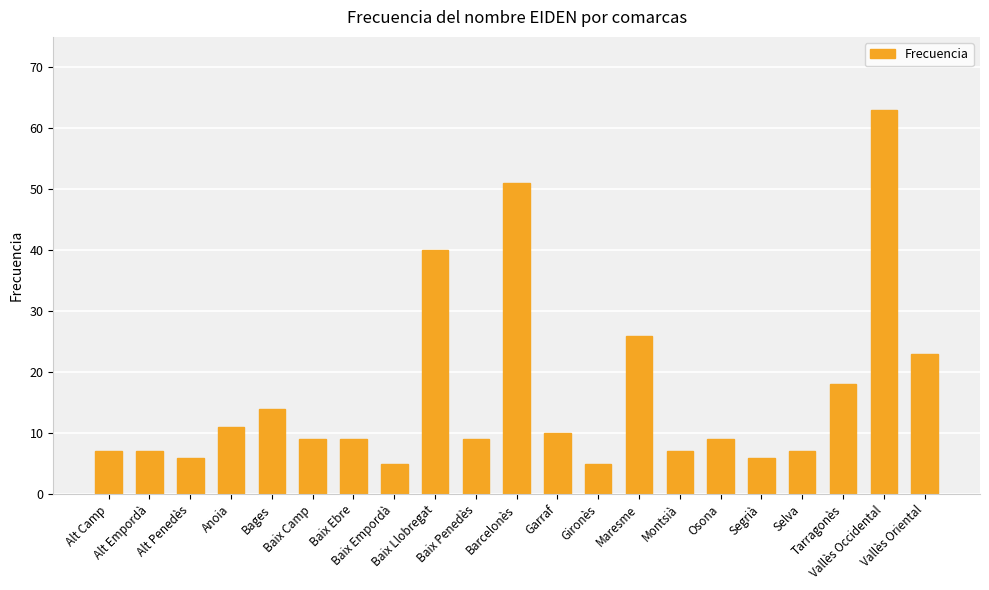

What position from the left is Bages?

5